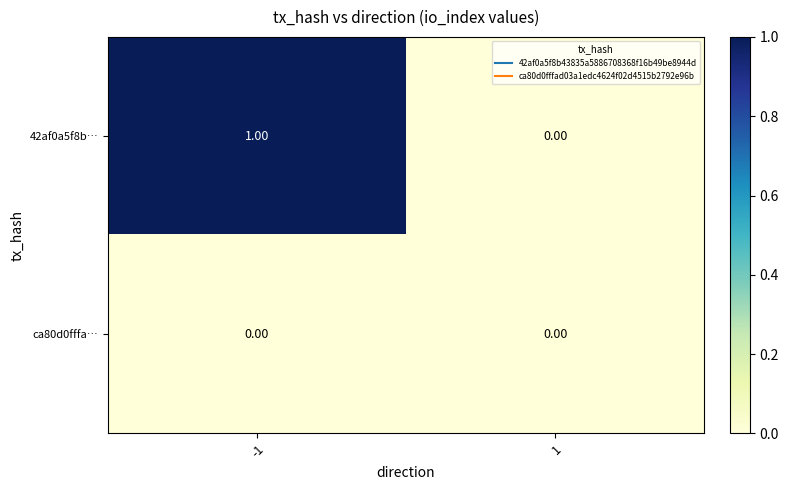

Rank the series by their average value, from lowest to highest.

ca80d0fffa…, 42af0a5f8b…